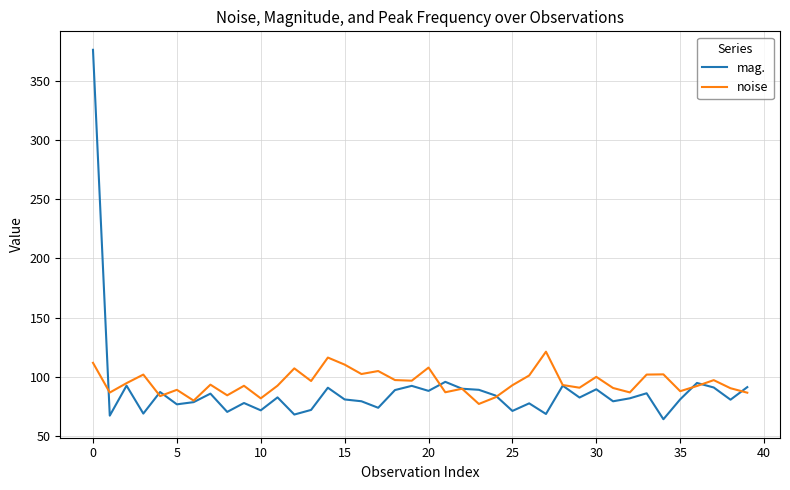

What is the minimum value for noise?

77.2